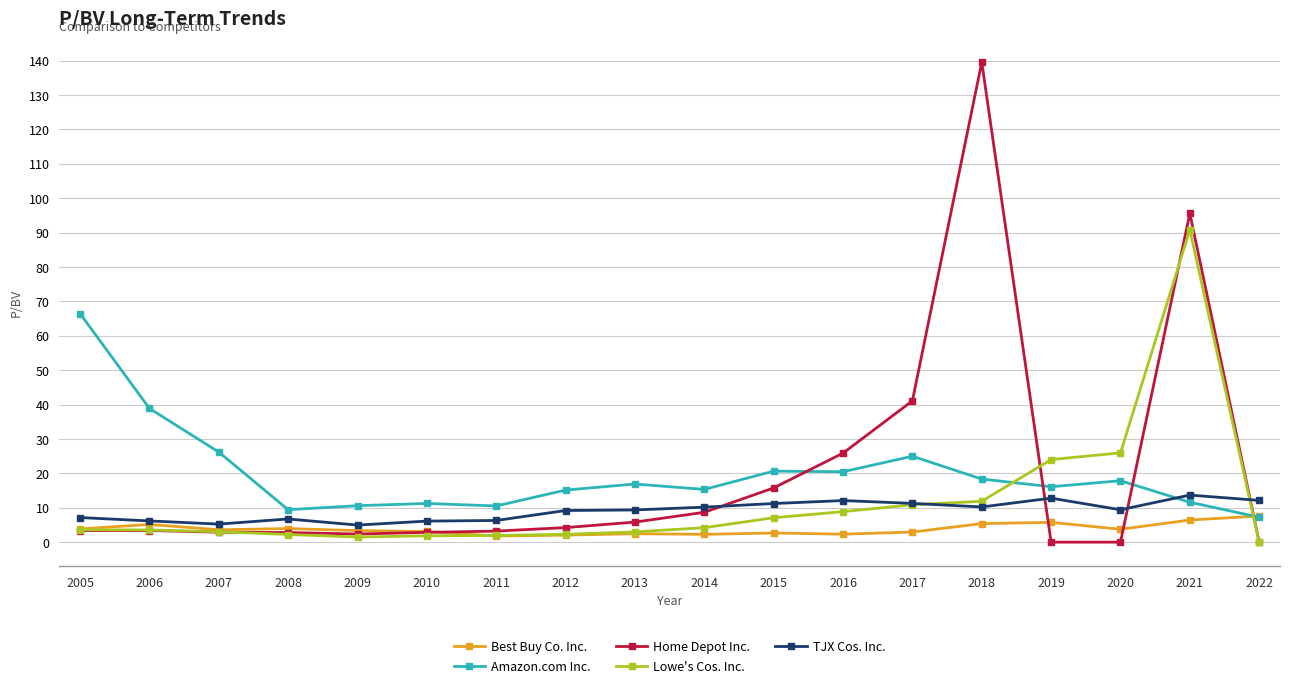

What is the approximate value of Best Buy Co. Inc. at 2020?

3.7